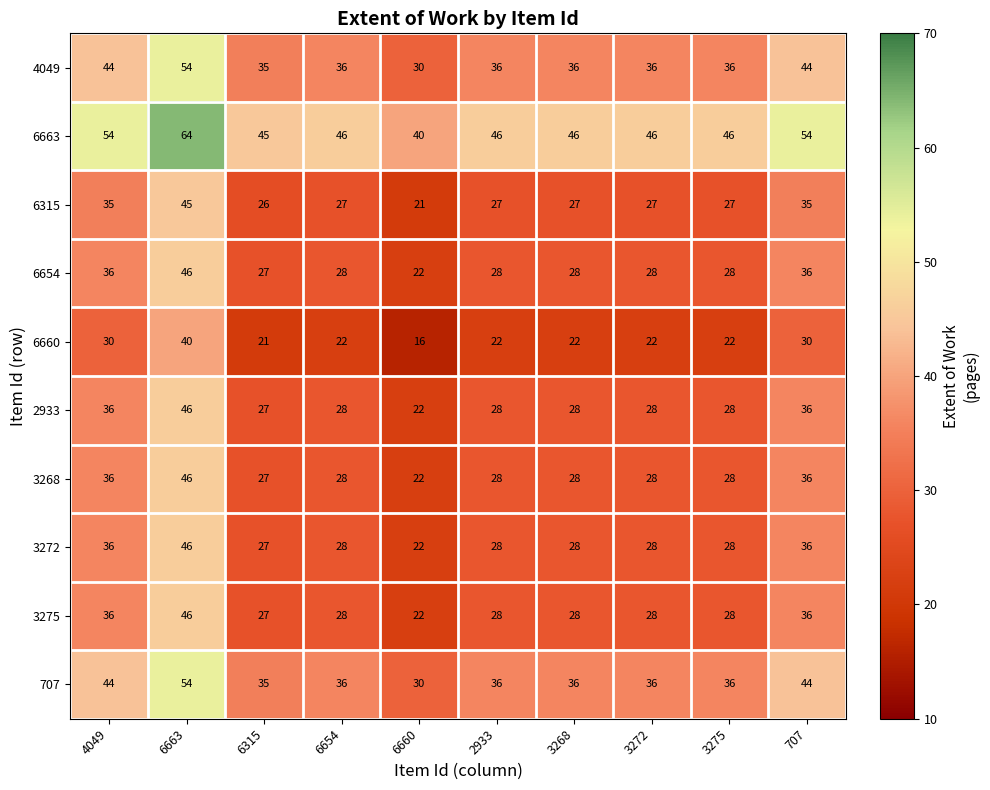

What is the difference between the maximum and minimum values in the 4049 series?

24